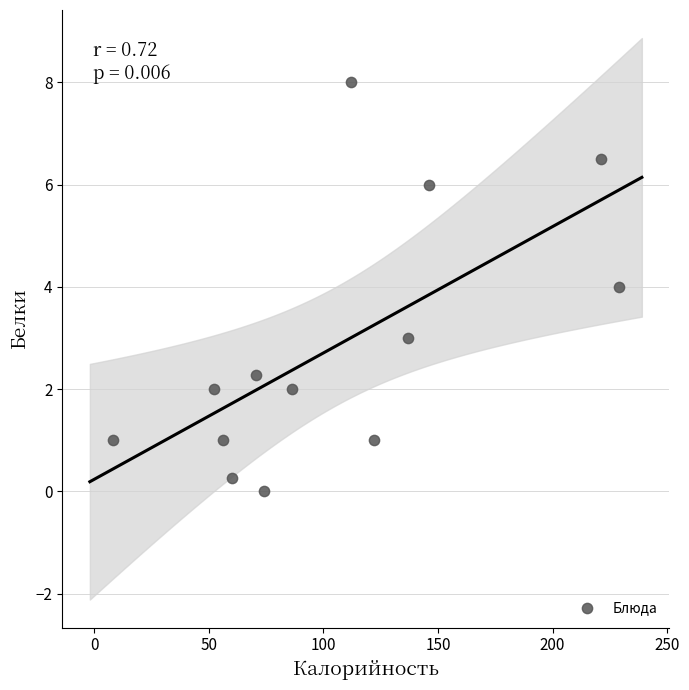

What is the range of X values (max minus min)?

221.0